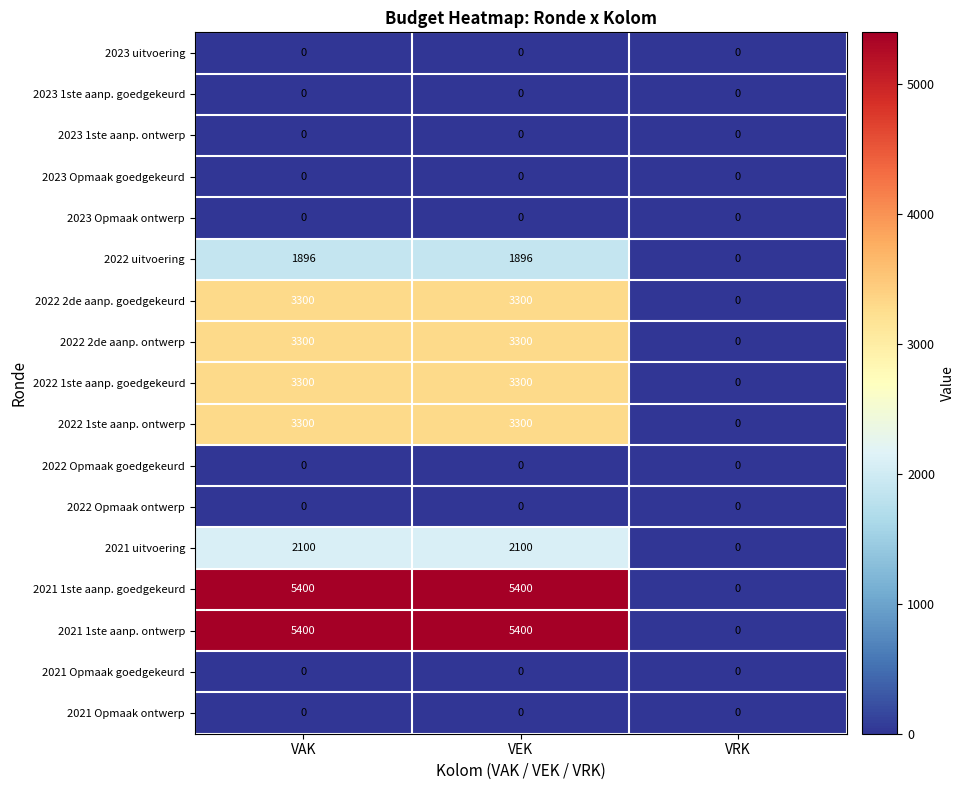

What is the difference between the highest and lowest values at VAK?

5400